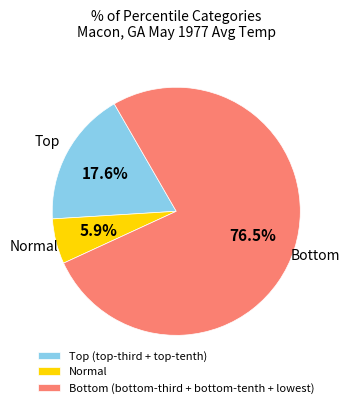

How many slices are in this pie chart?

3